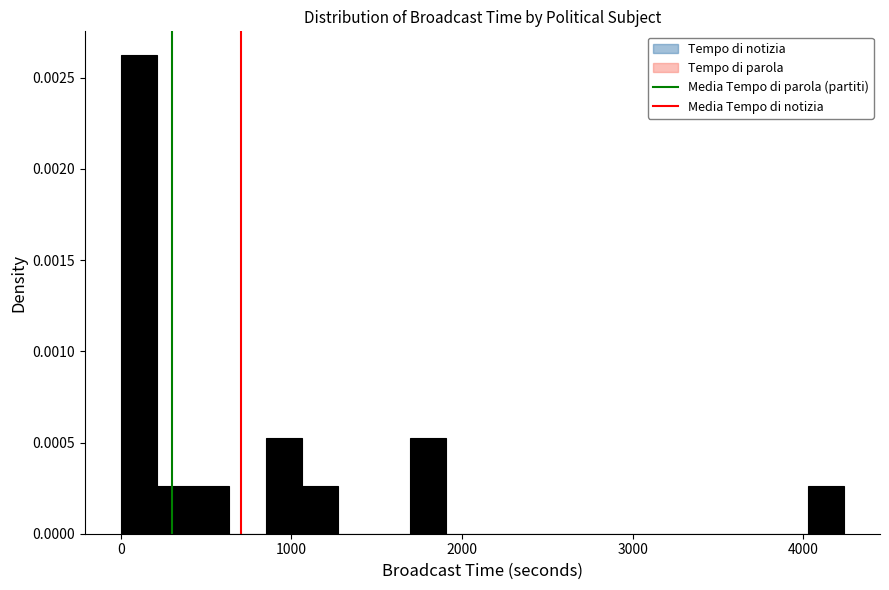

Around what value on the x-axis is the tallest bar? Give the approximate position of its centre, as read against the axis.

100